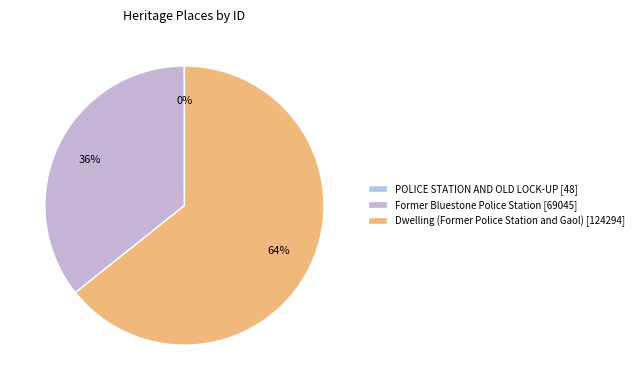

The POLICE STATION AND OLD LOCK-UP slice represents 10% of the pie. True or false?

False